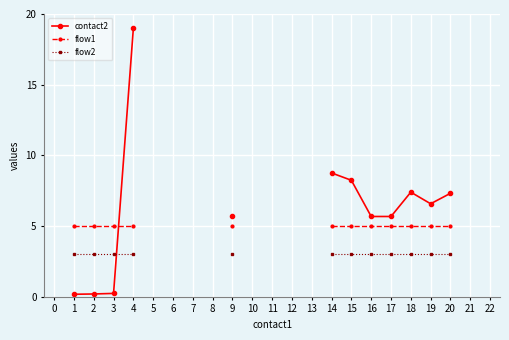

True or false: contact2 and flow2 intersect in this chart.

True